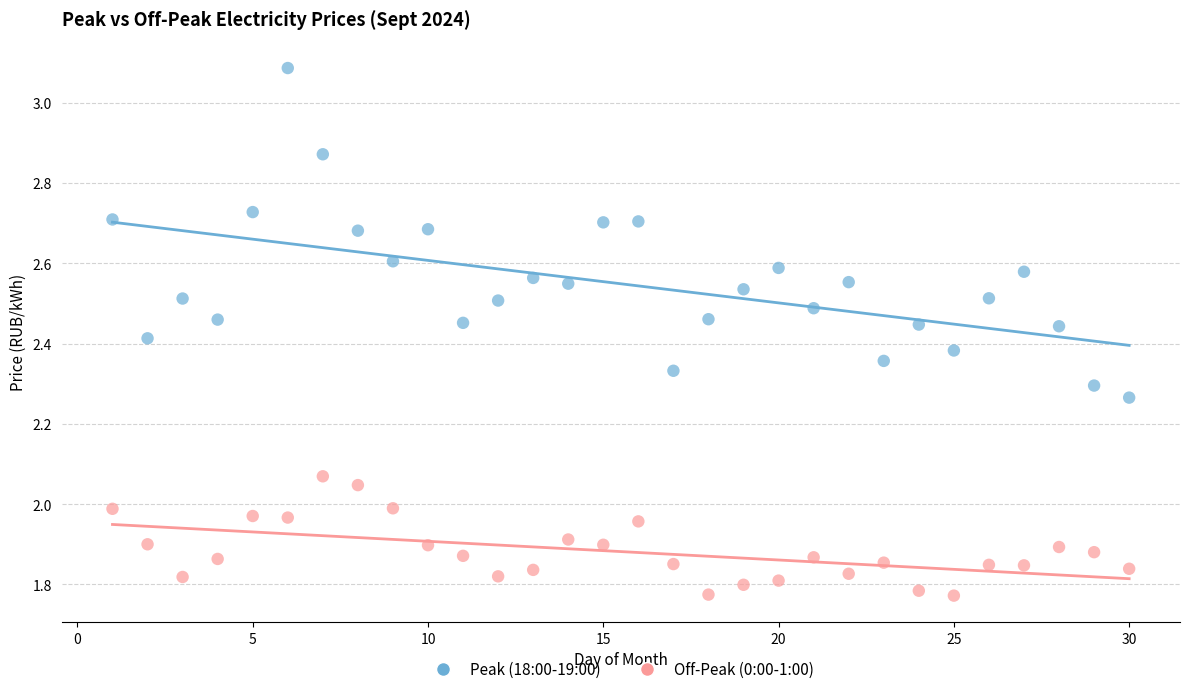

Across all data points, what is the range of Y values (max minus min)?

1.3